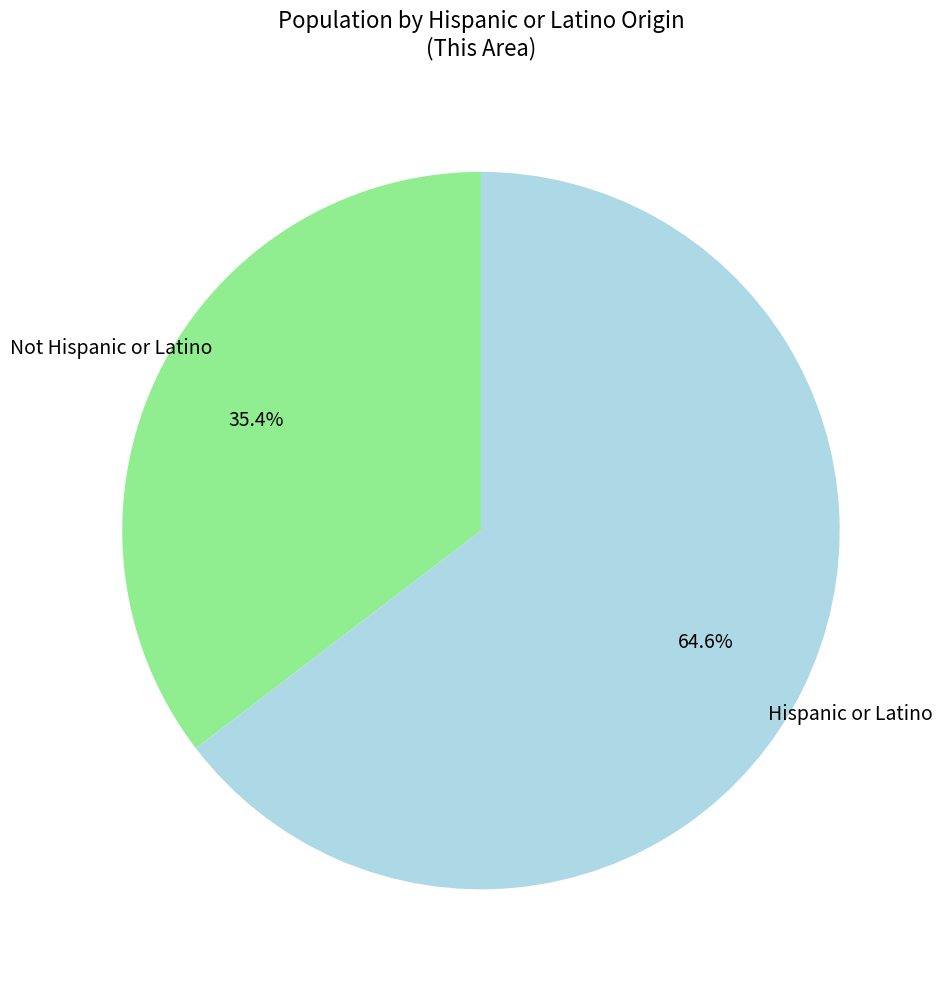

Which category has the biggest portion of the pie?

Hispanic or Latino